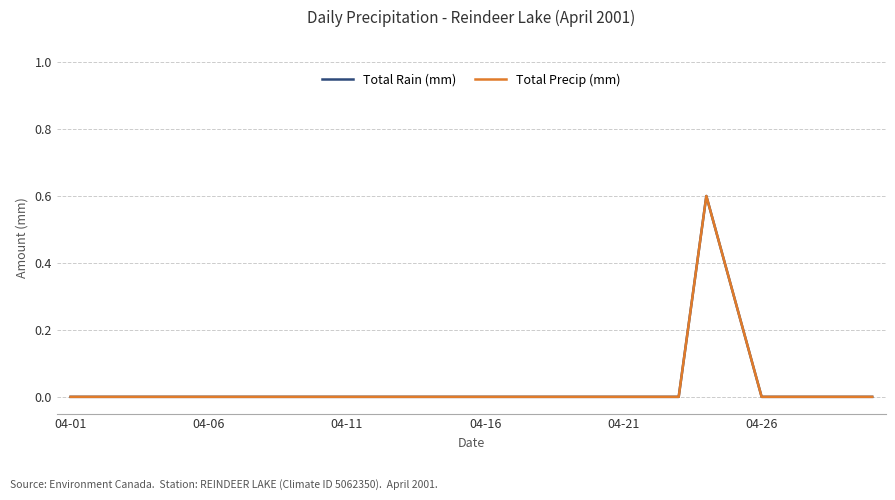

Does the chart display data point markers on the line(s)?

No